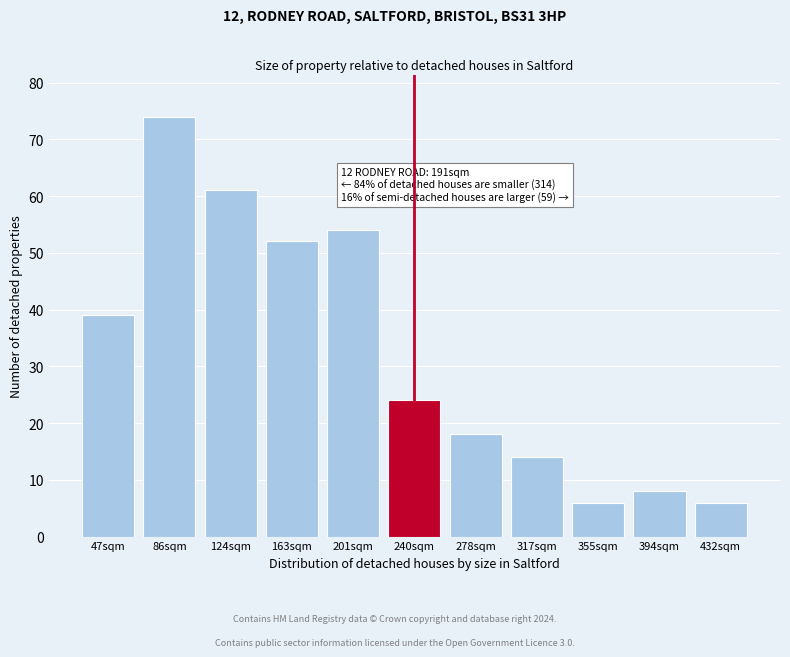

Reading left to right, transcribe all the data shown in this chart.

47sqm=39	86sqm=74	124sqm=61	163sqm=52	201sqm=54	240sqm=24	278sqm=18	317sqm=14	355sqm=6	394sqm=8	432sqm=6